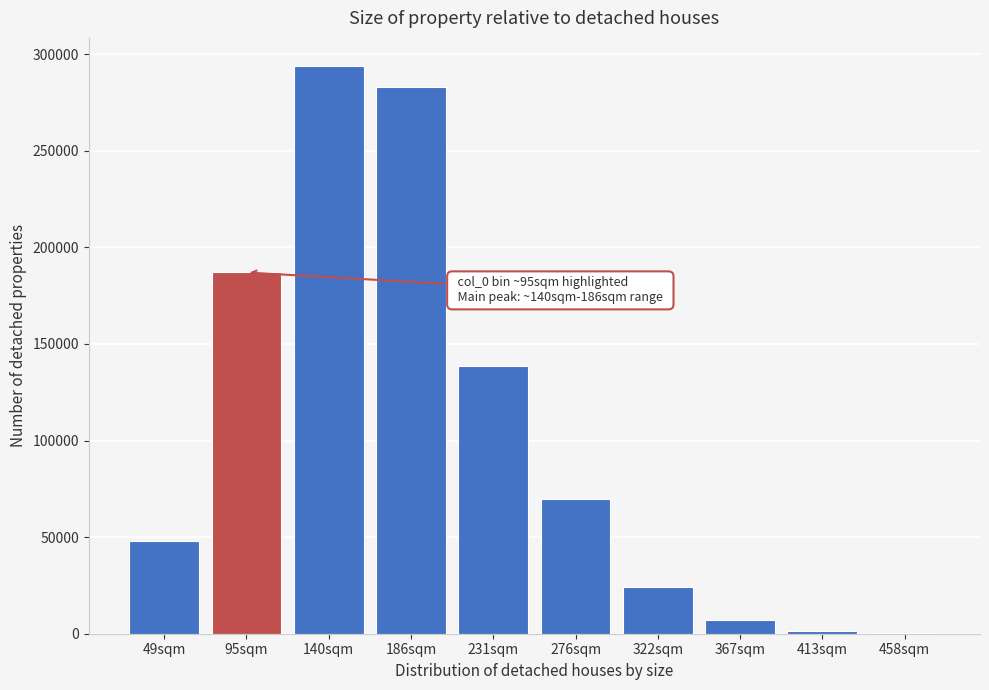

The value at 49sqm is 47883. True or false?

True